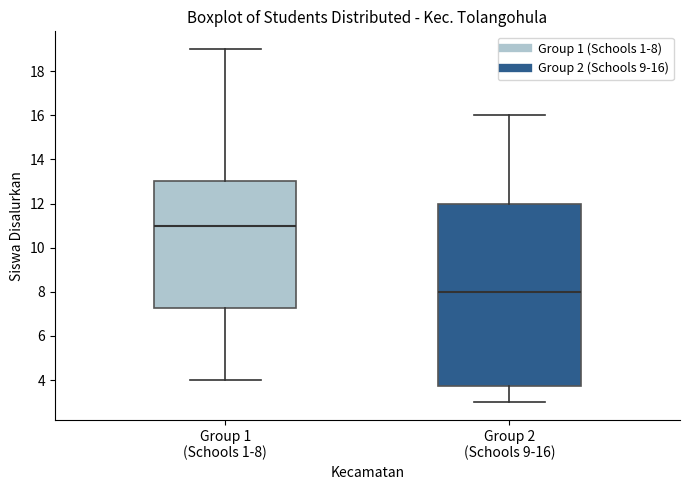

Which box is the tallest, from its lower edge to its upper edge?

Group 2 (Schools 9-16)